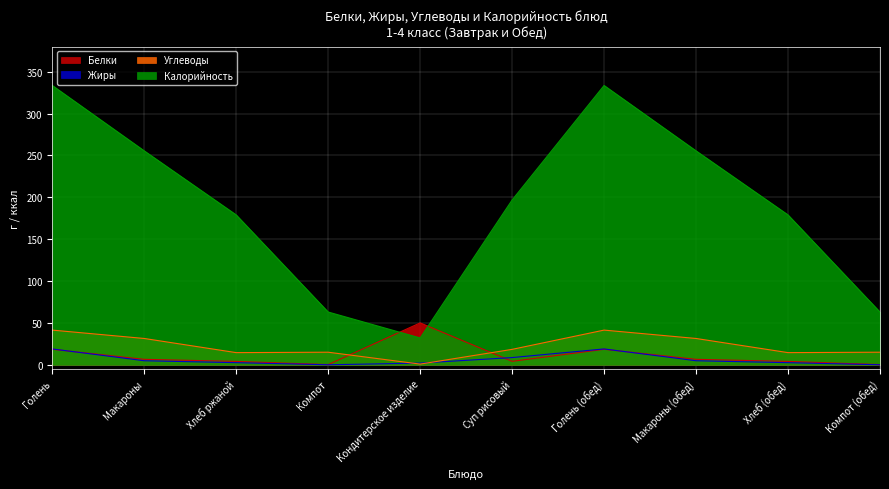

What is the value of the Белки point at the 2nd from the left?

6.5